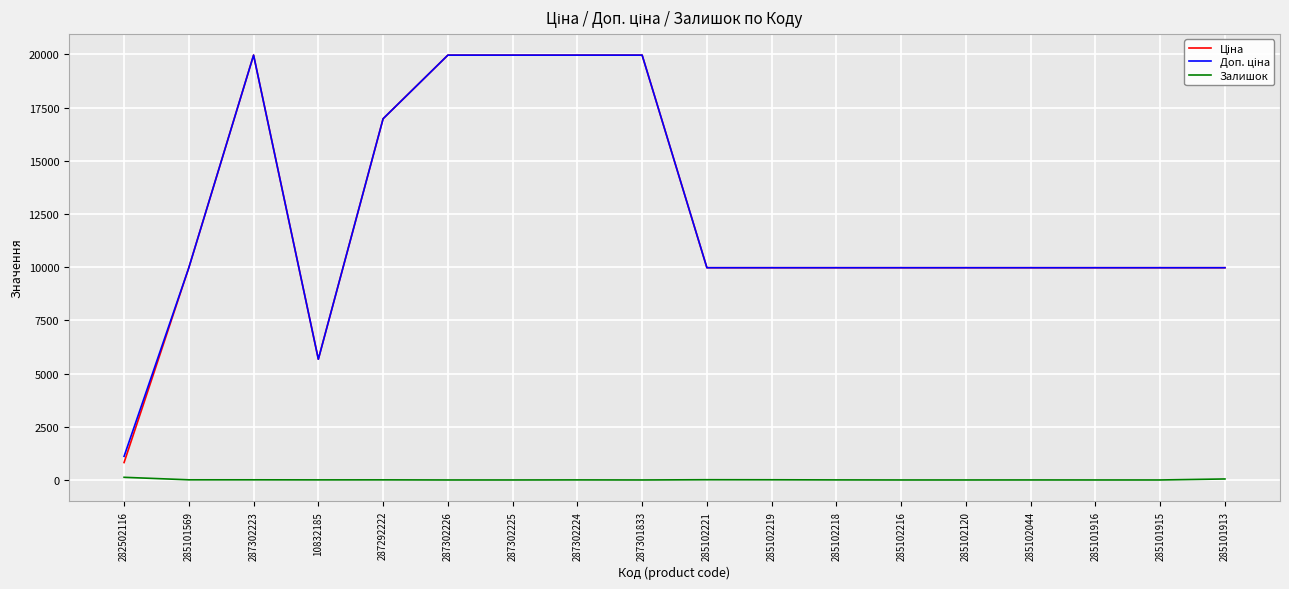

True or false: Залишок has a value of 125.0 at 282502116.

True